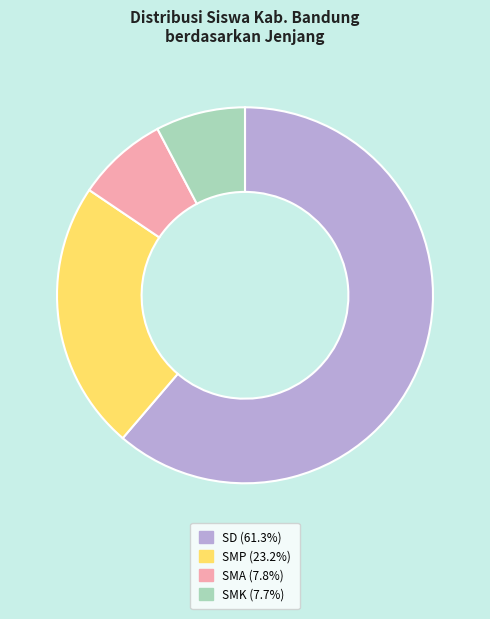

Does any single category account for the majority?

Yes